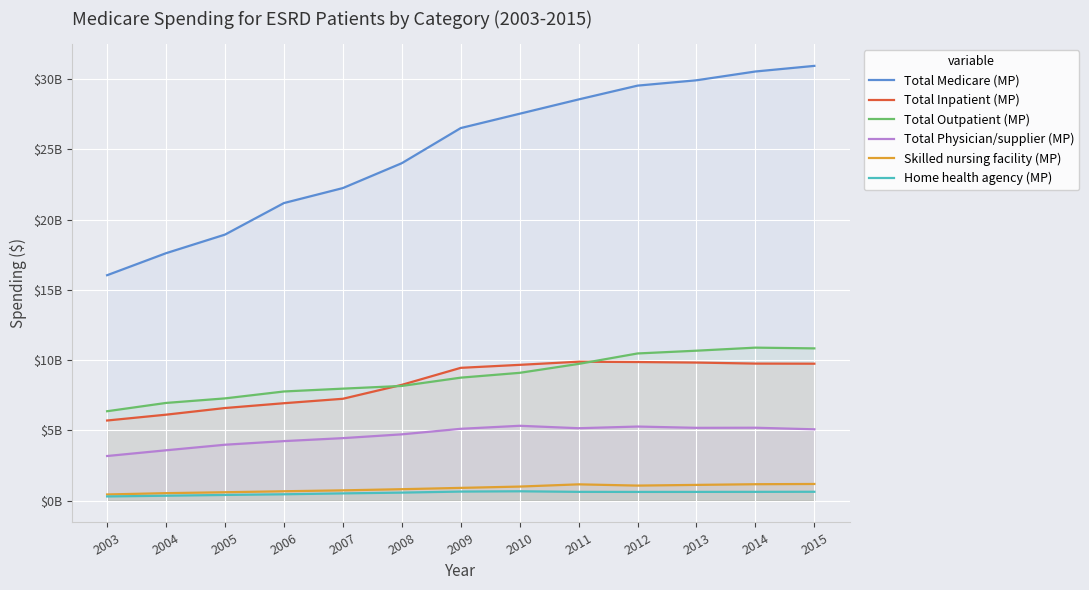

What is the difference between the maximum and minimum values in the Total Physician/supplier (MP) series?

2151478732